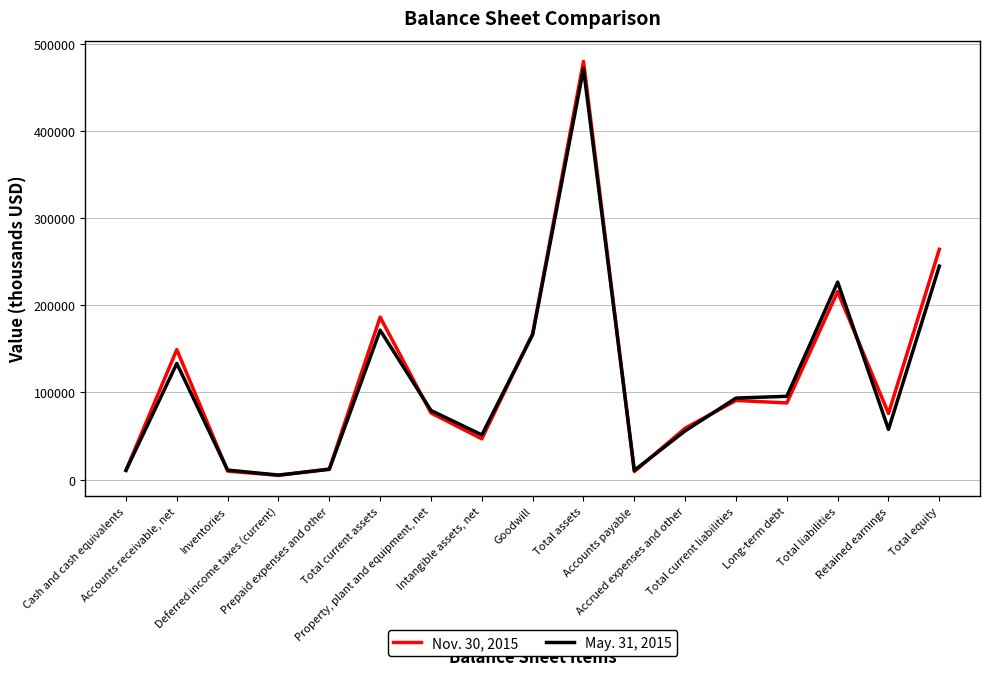

Between Goodwill and Retained earnings, which series saw the biggest shift?

May. 31, 2015